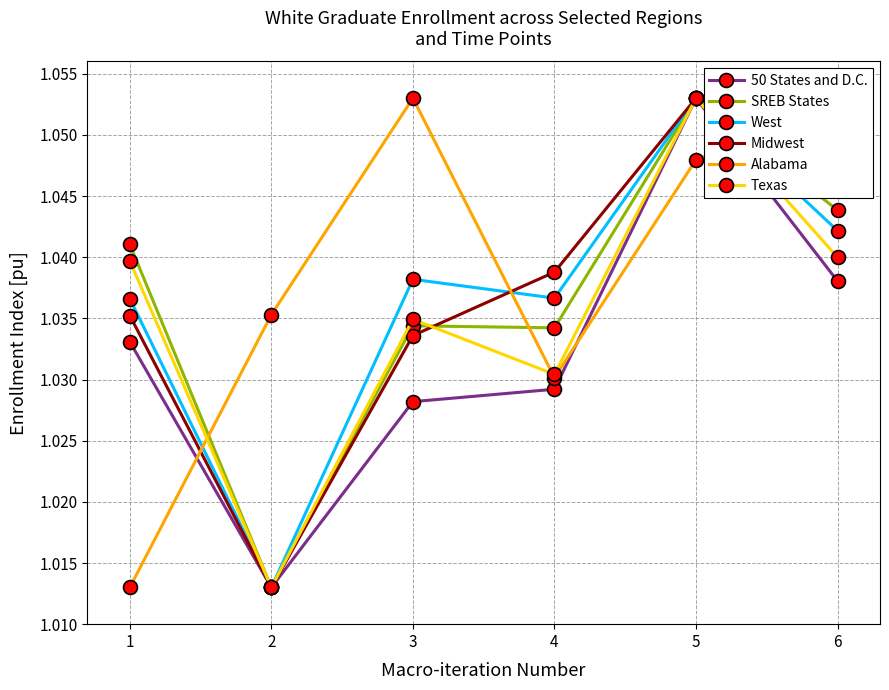

Count the SREB States values in the range 1 to 2.

6